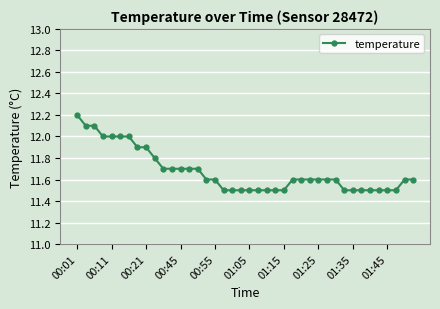

What is the value of the 5th point from the left?

12.0